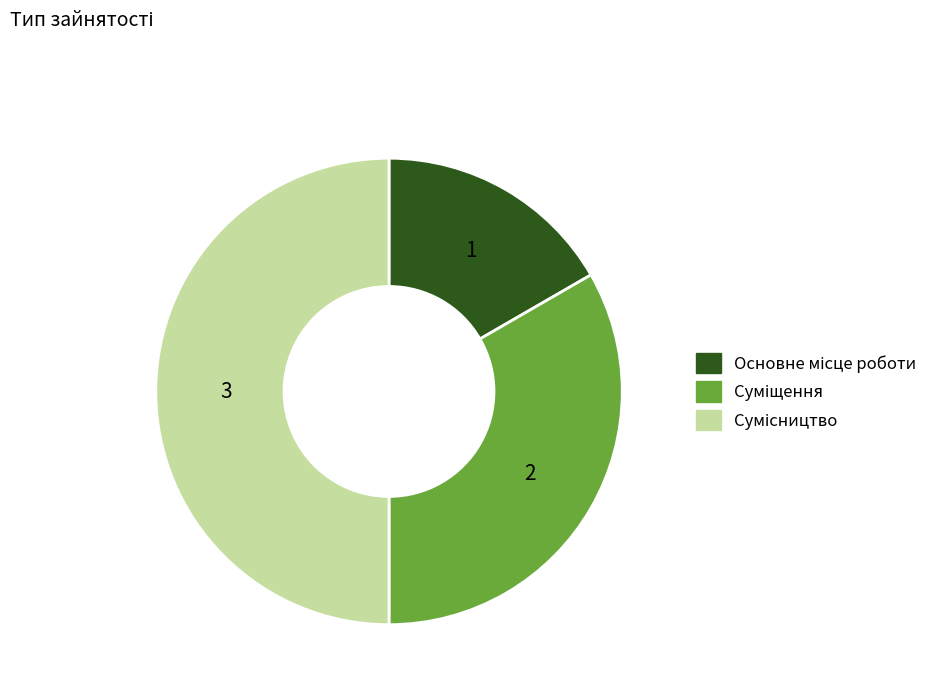

Does any single category account for the majority?

No